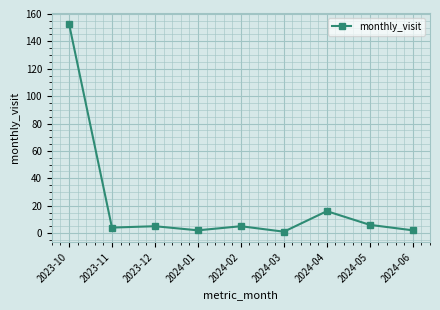

Where is the data nearest to the value 77?

2024-04